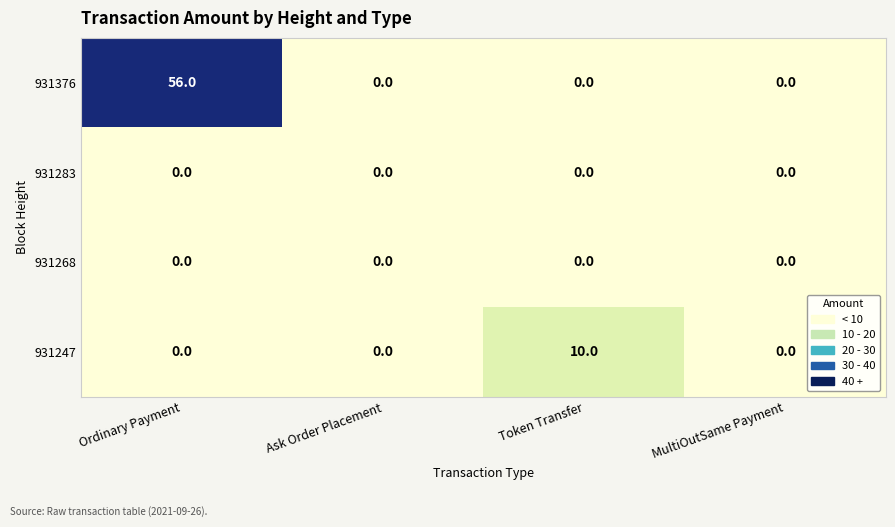

Reading right to left, what are all the values shown in this chart?

931376: MultiOutSame Payment=0	Token Transfer=0	Ask Order Placement=0	Ordinary Payment=56
931283: MultiOutSame Payment=0	Token Transfer=0	Ask Order Placement=0	Ordinary Payment=0
931268: MultiOutSame Payment=0	Token Transfer=0	Ask Order Placement=0	Ordinary Payment=0
931247: MultiOutSame Payment=0	Token Transfer=10	Ask Order Placement=0	Ordinary Payment=0